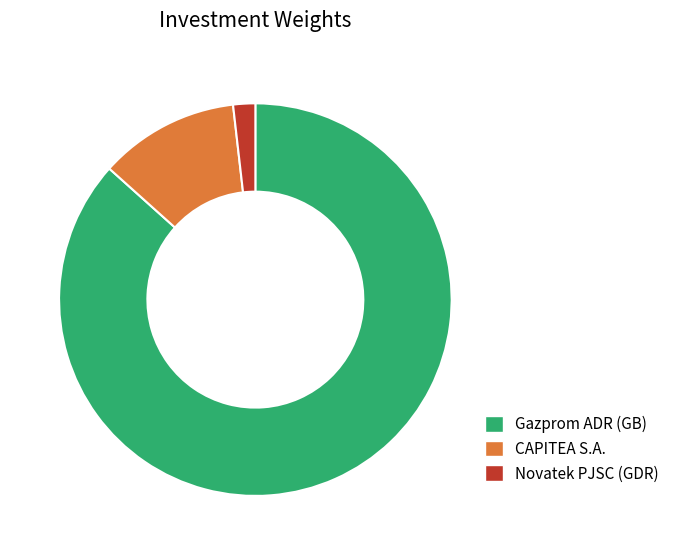

Which slice is the largest?

Gazprom ADR (GB)